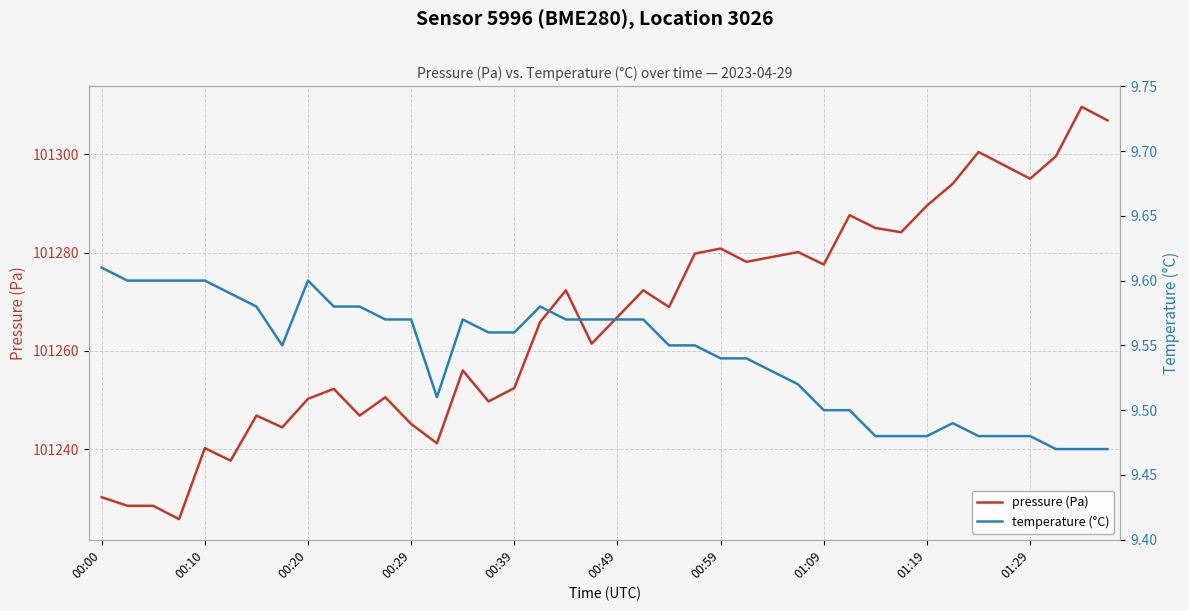

True or false: pressure (Pa) and temperature (°C) intersect in this chart.

False